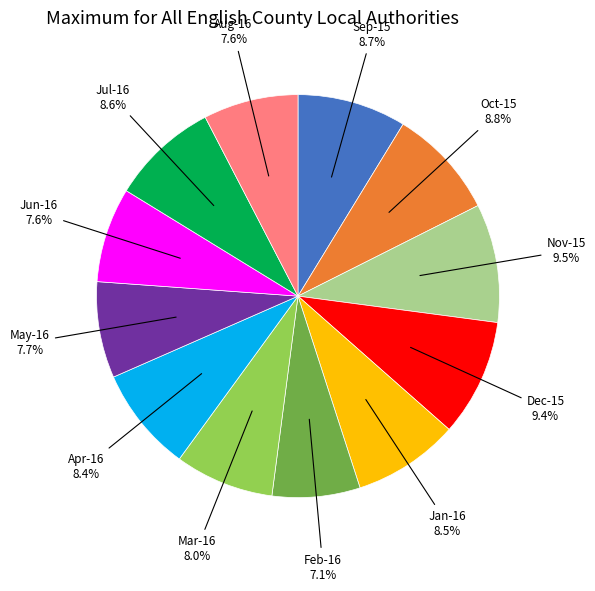

Does any single category account for the majority?

No